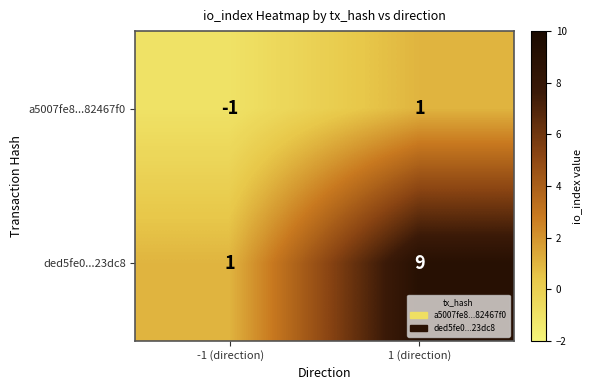

What is the difference between the maximum and minimum values in the ded5fe0...23dc8 series?

8